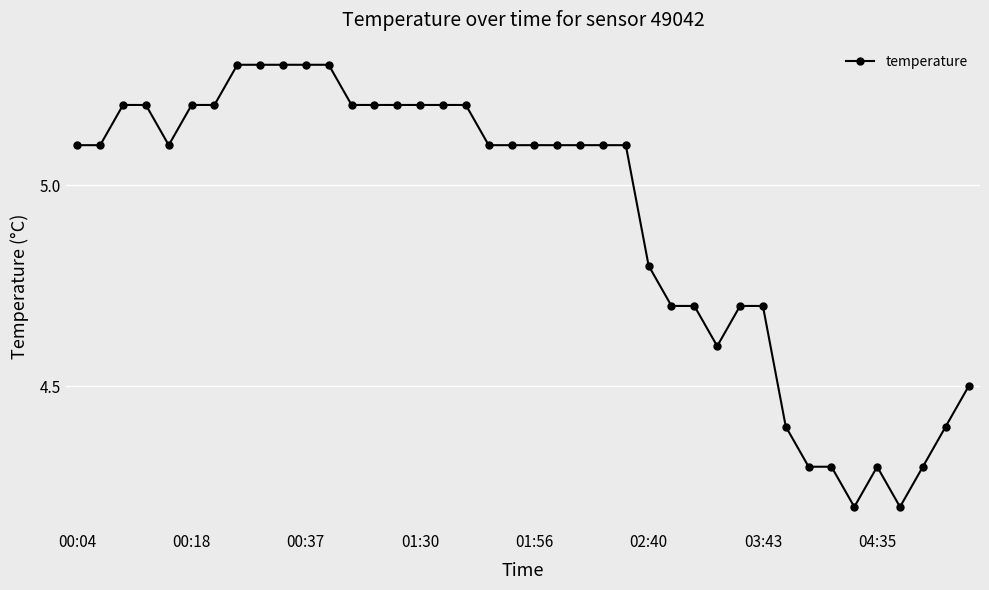

Reading left to right, list all the values displayed in this chart.

5.1	5.1	5.2	5.2	5.1	5.2	5.2	5.3	5.3	5.3	5.3	5.3	5.2	5.2	5.2	5.2	5.2	5.2	5.1	5.1	5.1	5.1	5.1	5.1	5.1	4.8	4.7	4.7	4.6	4.7	4.7	4.4	4.3	4.3	4.2	4.3	4.2	4.3	4.4	4.5